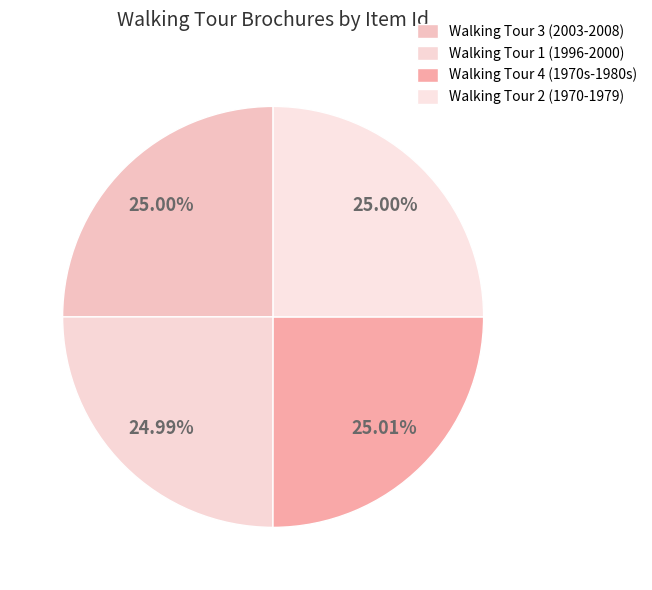

To the nearest percent, what is the average slice percentage?

25%